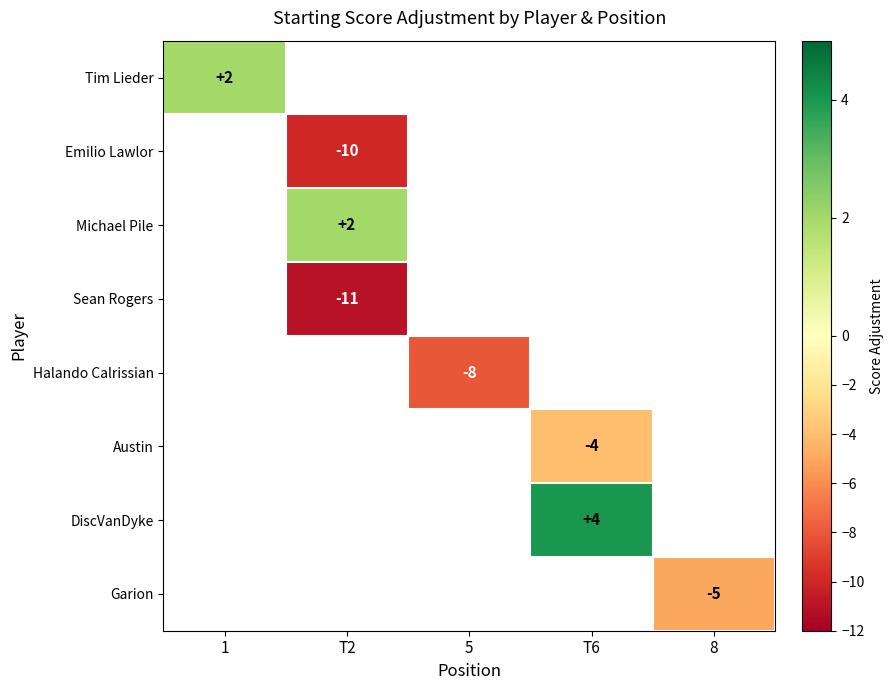

What is the minimum value shown in the chart?

-11.0